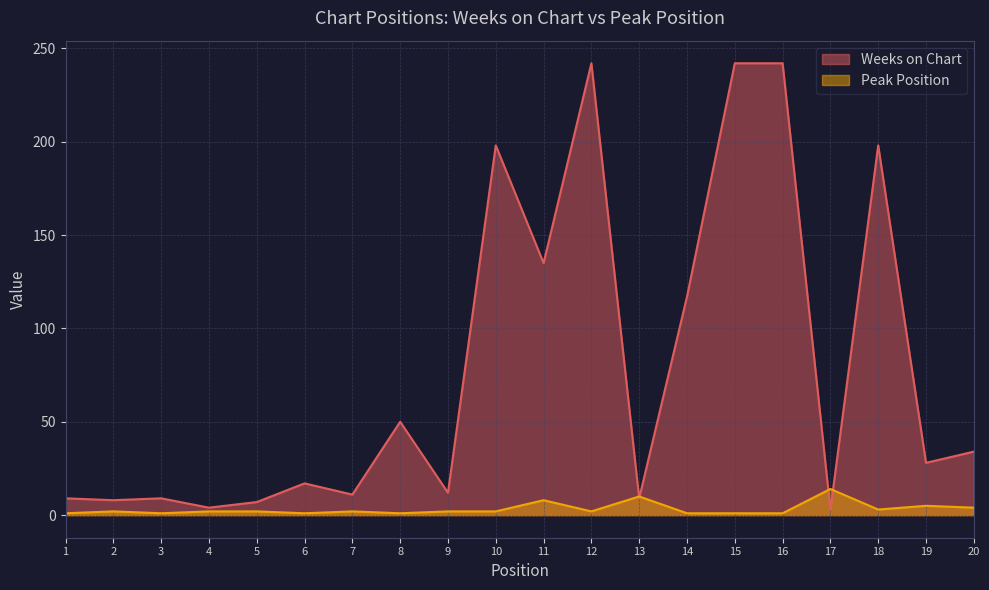

Rank the series by their maximum value, from lowest to highest.

Peak Position, Weeks on Chart